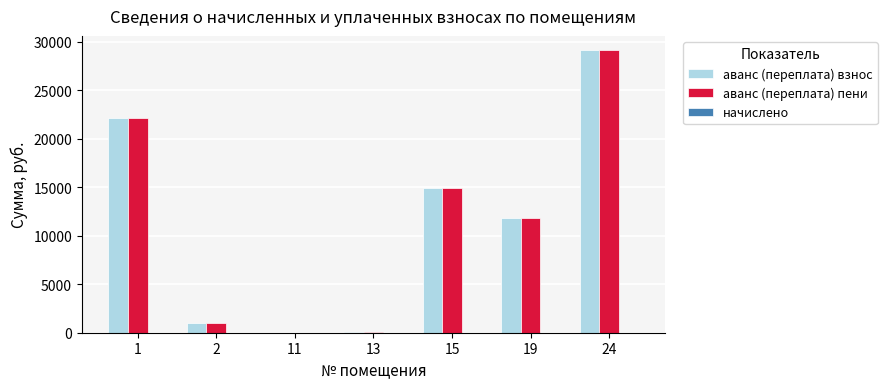

What is the highest value of the аванс (переплата) взнос series?

29166.4